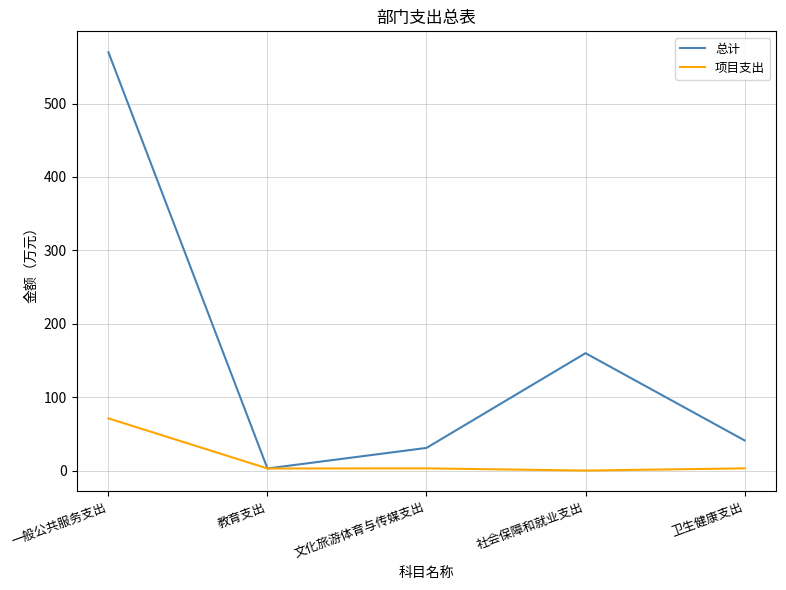

At which category does 总计 reach its first local valley?

教育支出